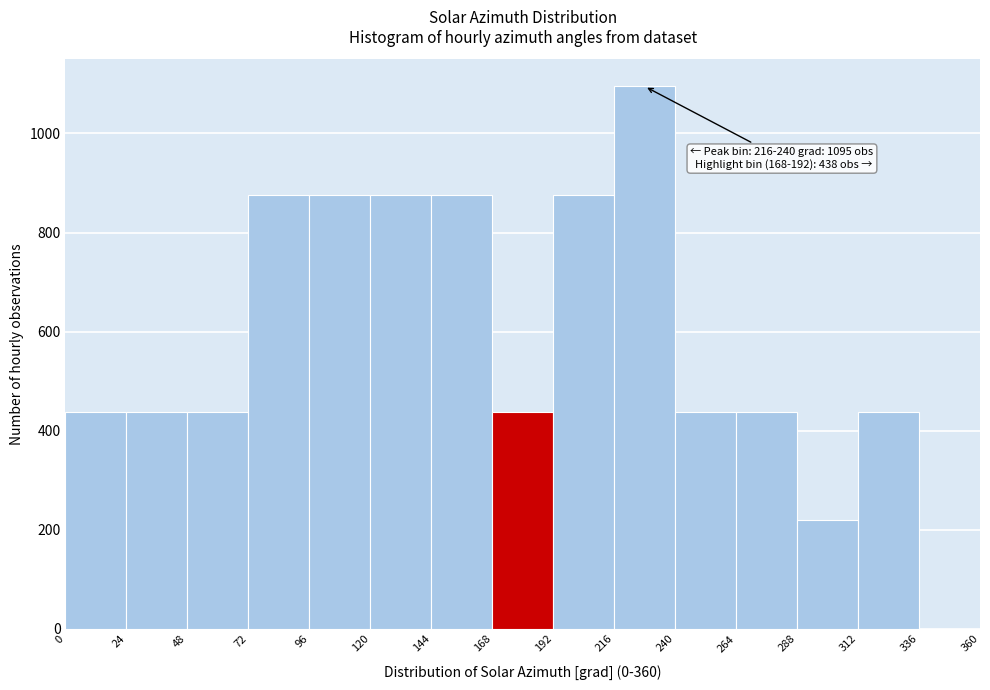

Over which range of the x-axis is the bar tallest?

216 to 240